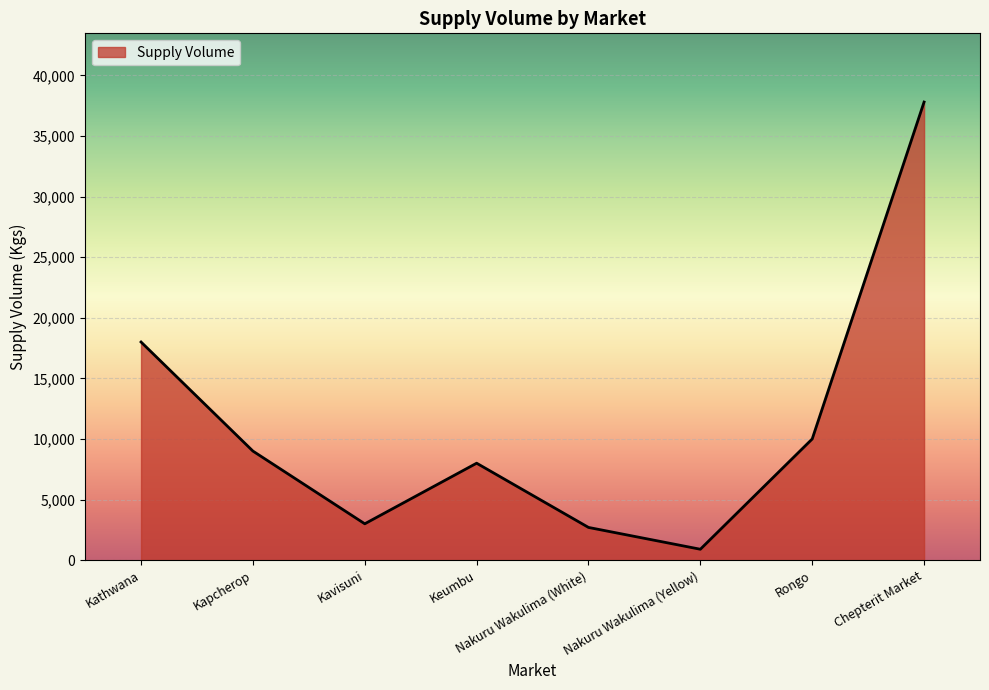

Is it true that the value at Nakuru Wakulima (White) is 2700?

True